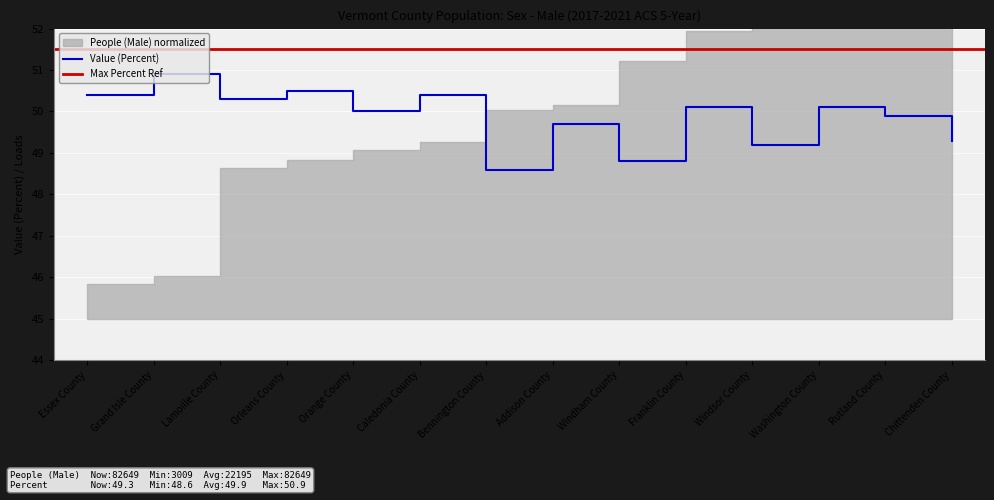

What is the sum of all values?

698.2